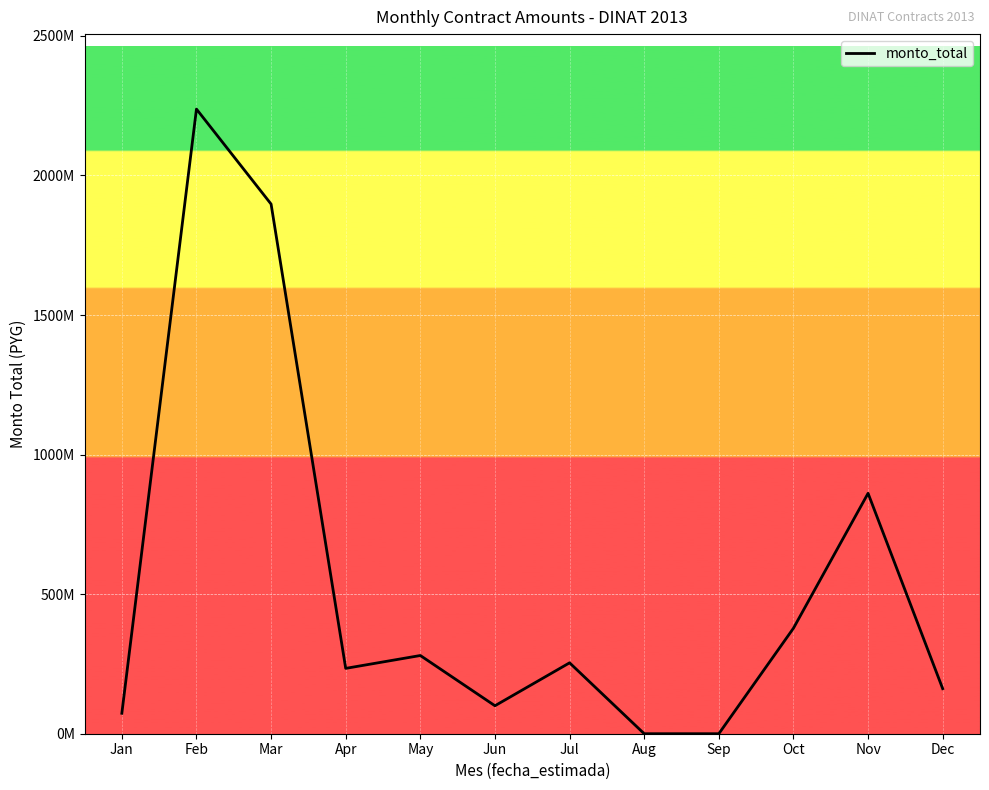

List the labels in order of value, largest first.

Feb, Mar, Nov, Oct, May, Jul, Apr, Dec, Jun, Jan, Aug, Sep